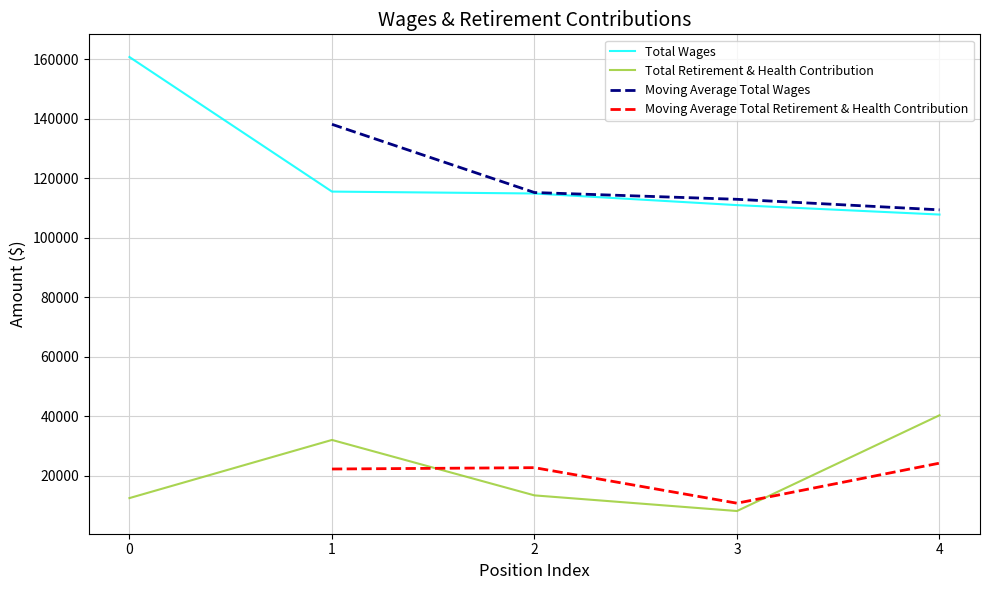

Is it true that Moving Average Total Retirement & Health Contribution equals 7554.4 at 3?

False